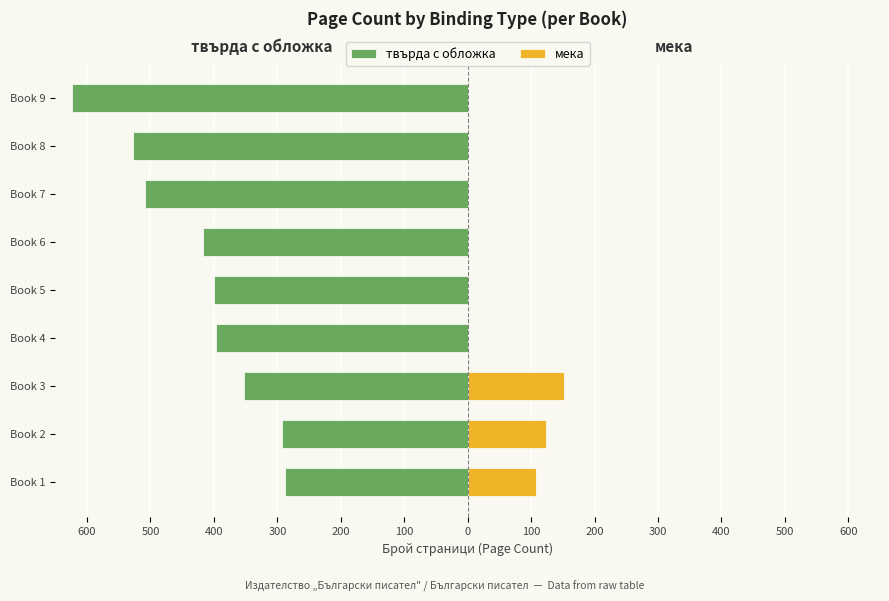

At how many categories does at least one series exceed -290?

9